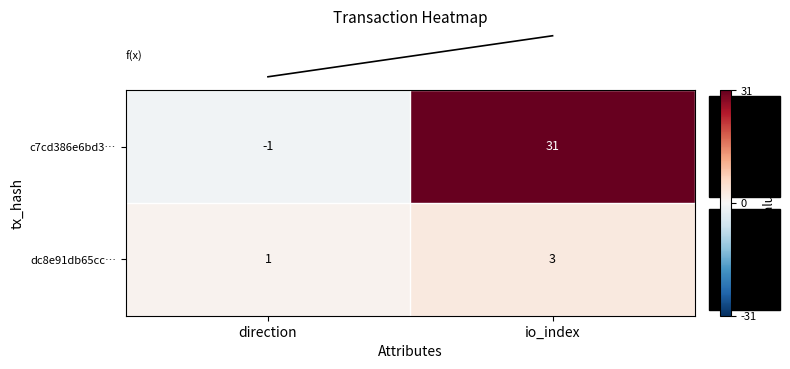

How many data points does each series have?

2